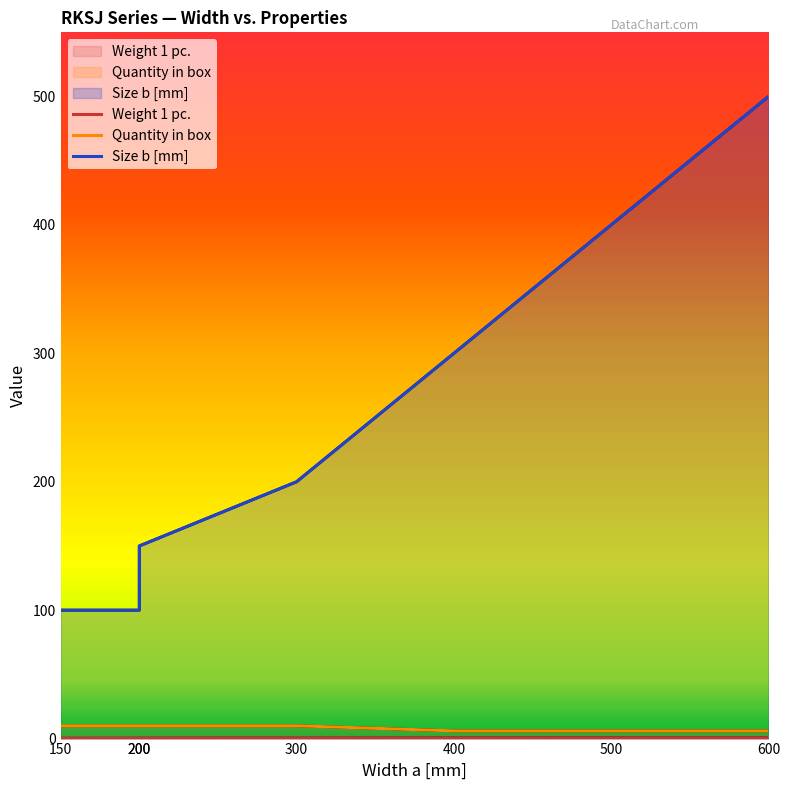

The Size b [mm] series shows 150.0 at 200. True or false?

True